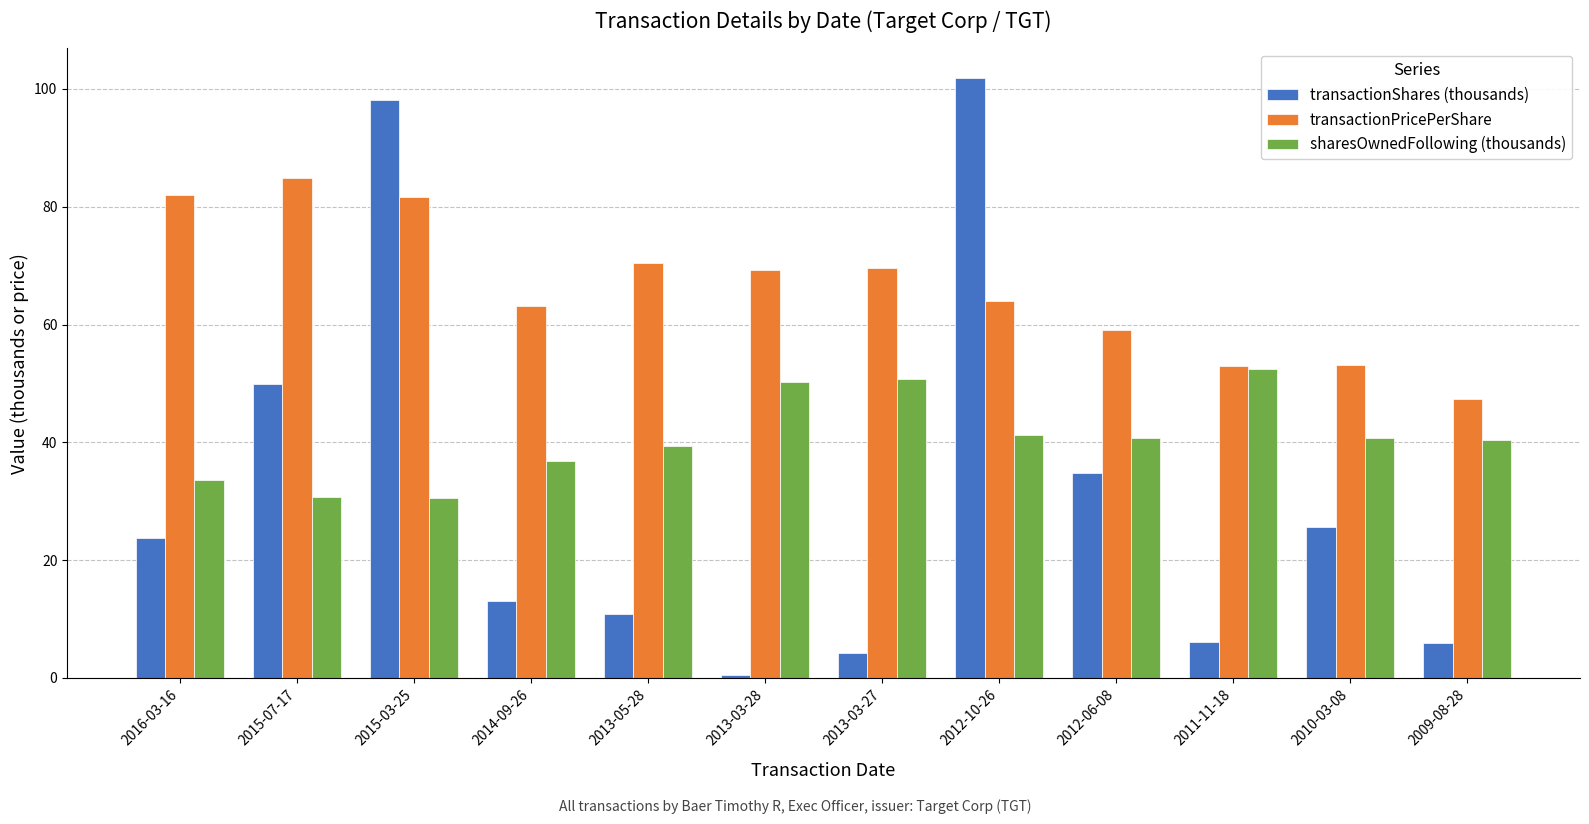

Between 2015-03-25 and 2013-03-28, which series saw the biggest shift?

transactionShares (thousands)